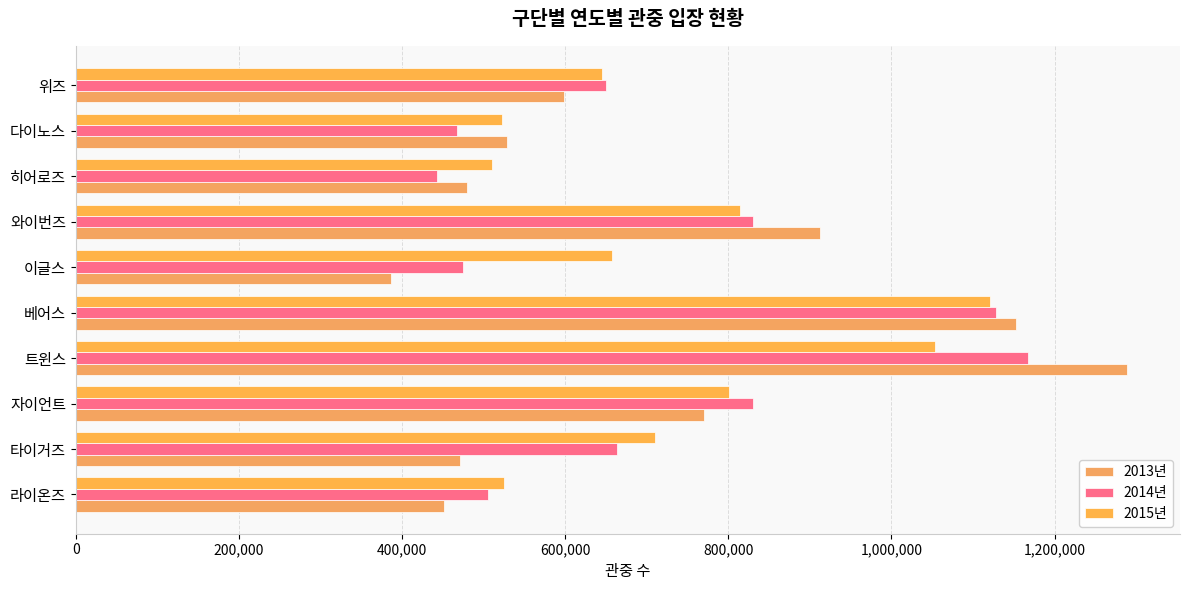

Which series has the largest range (max minus min)?

2013년